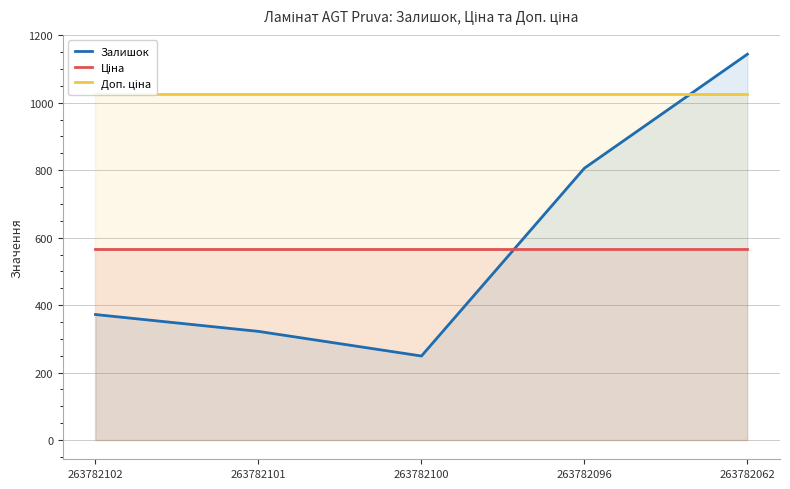

What is the total value across all series at 263782101?

1914.2